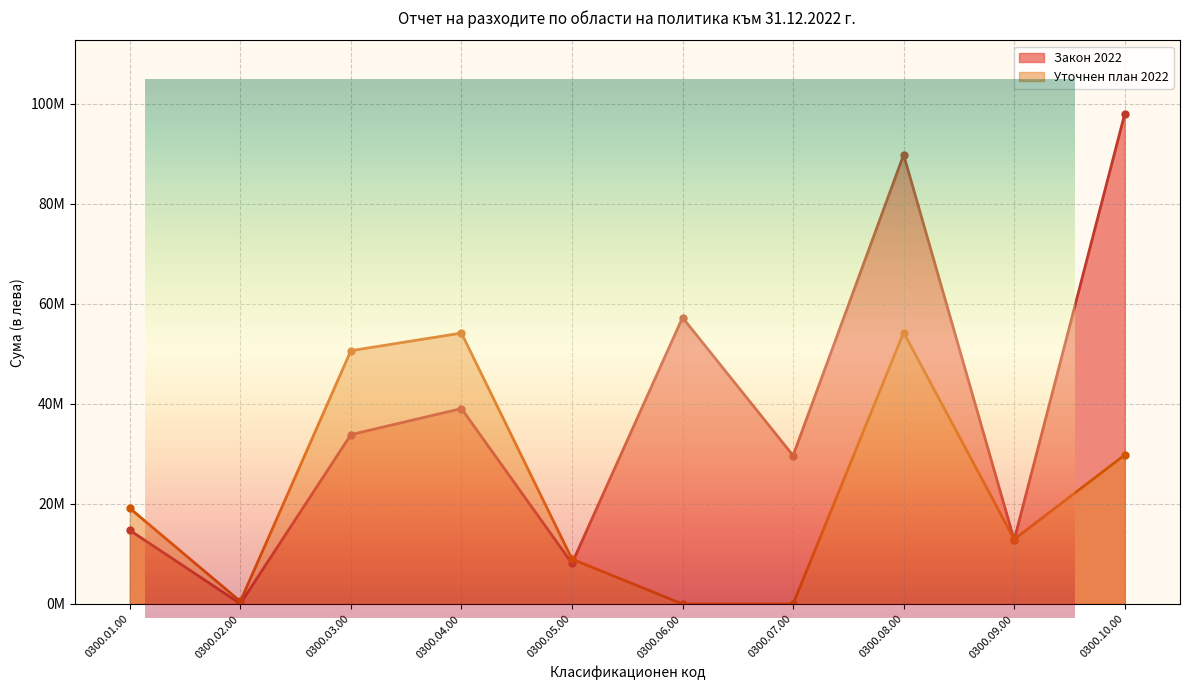

Which series changed the most between 0300.03.00 and 0300.06.00?

Уточнен план 2022